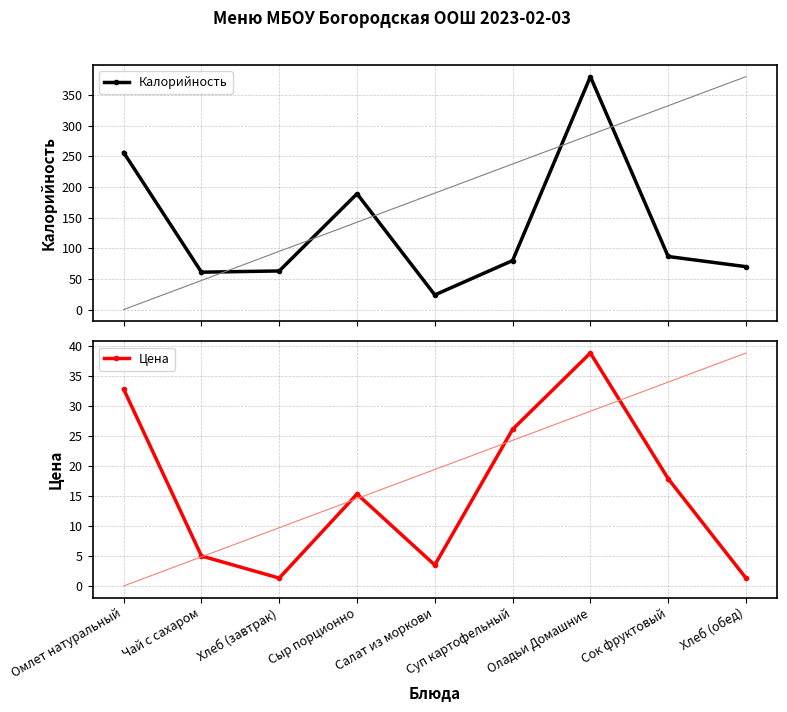

At which category is the sum across all series the highest?

Оладьи Домашние